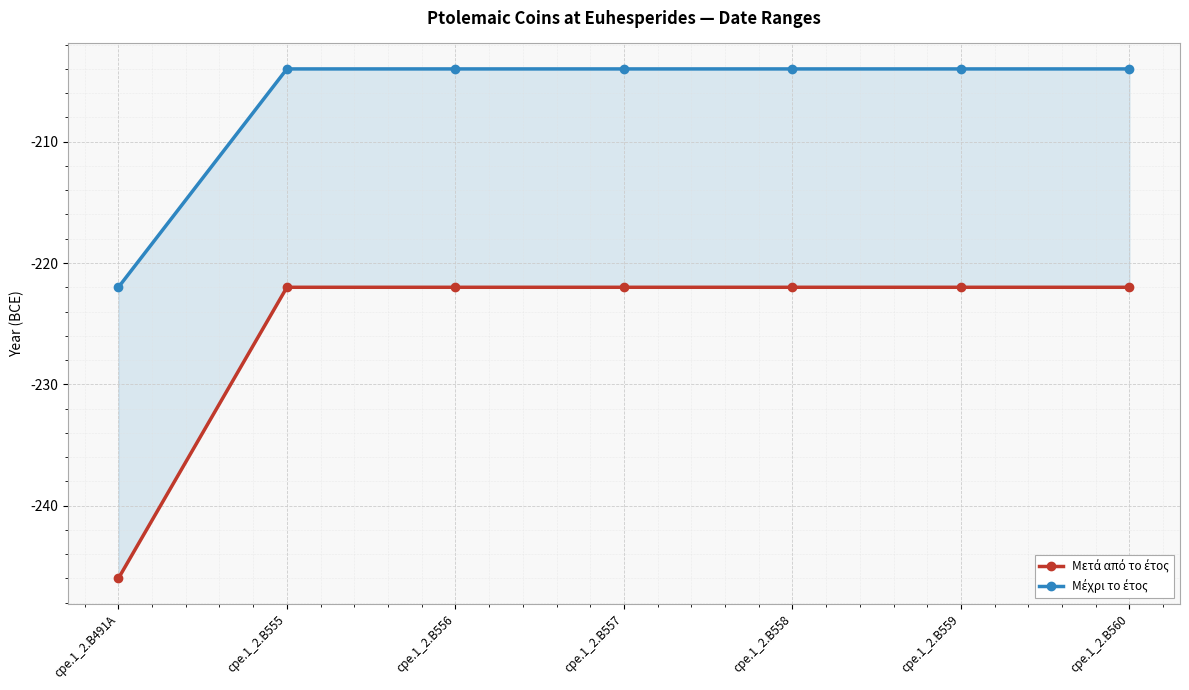

Count the number of categories in the chart.

7